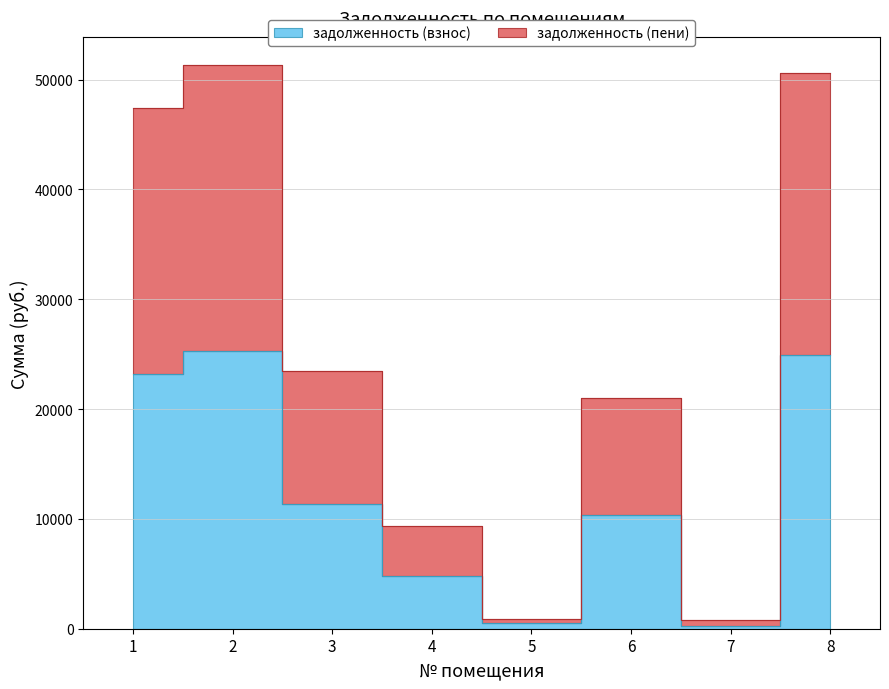

List the series in order of their overall mean, lowest first.

задолженность (взнос), задолженность (пени)